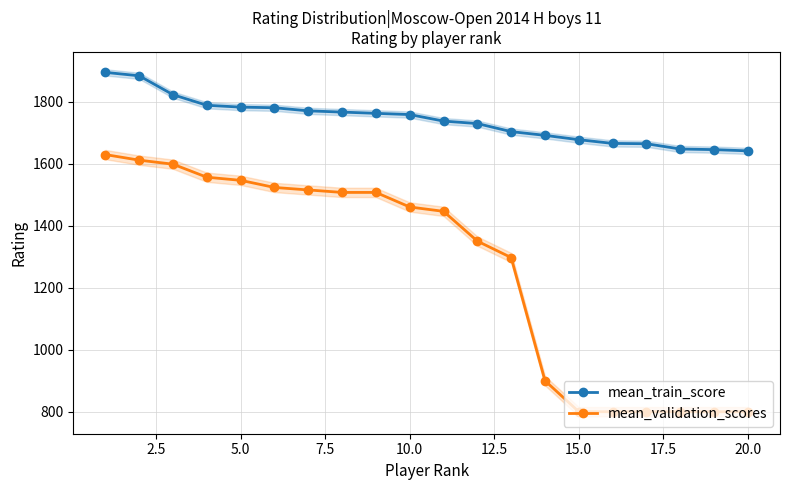

Which series has the widest spread of values?

mean_validation_scores